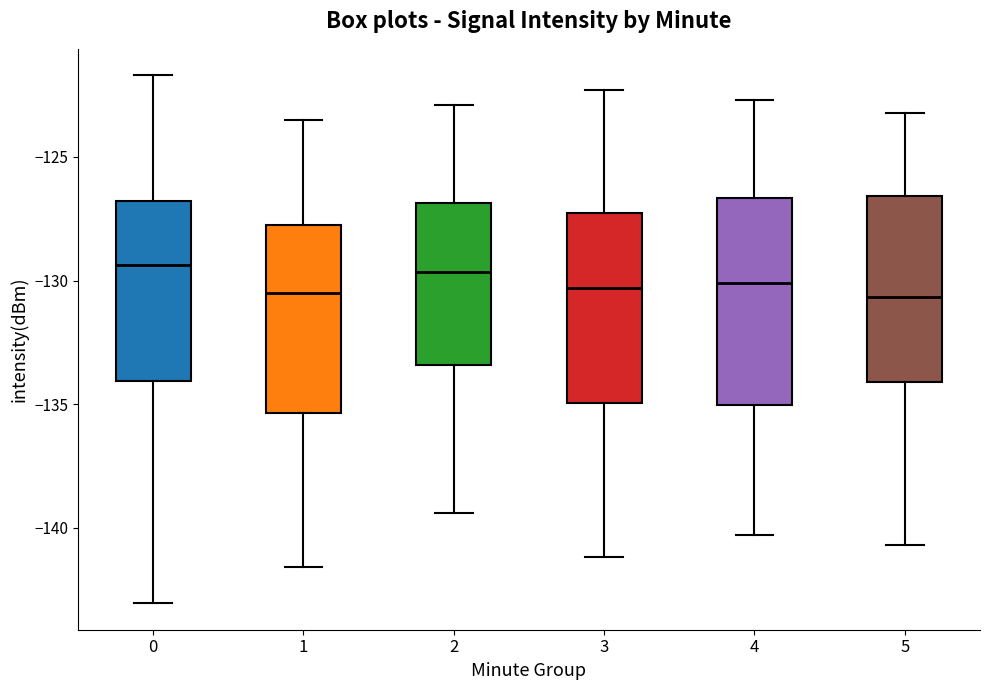

Reading left to right, transcribe this box plot: for each box, give where its median line is, the range the box spans, and where its two whiskers end, as read against the y-axis. The values are not printed on the chart, so give them approximately, as read against the axis.

0: median -129.5, box -134.0 to -127.0, whiskers -143.0 to -121.5
1: median -130.5, box -135.5 to -127.5, whiskers -141.5 to -123.5
2: median -129.5, box -133.5 to -127.0, whiskers -139.5 to -123.0
3: median -130.5, box -135.0 to -127.5, whiskers -141.0 to -122.5
4: median -130.0, box -135.0 to -126.5, whiskers -140.5 to -122.5
5: median -130.5, box -134.0 to -126.5, whiskers -140.5 to -123.0